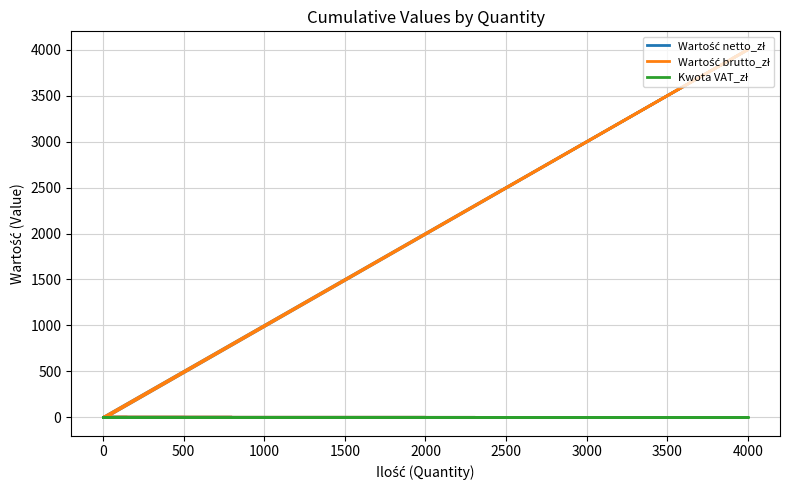

Which series has the largest range (max minus min)?

Wartość netto_zł